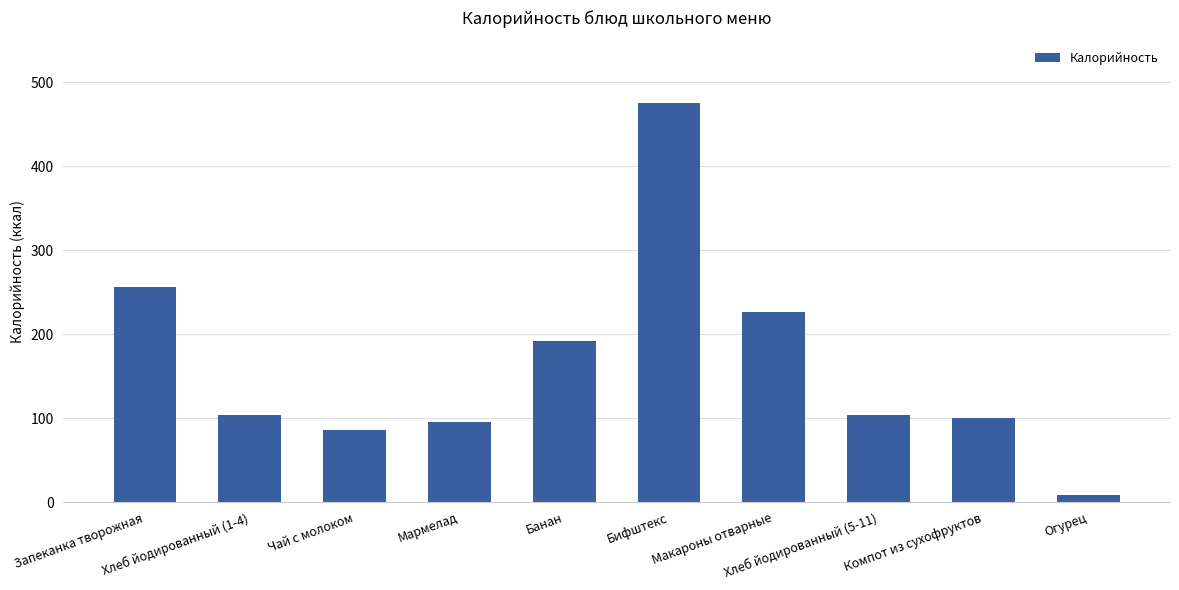

Which category has the lowest value across all series?

Огурец